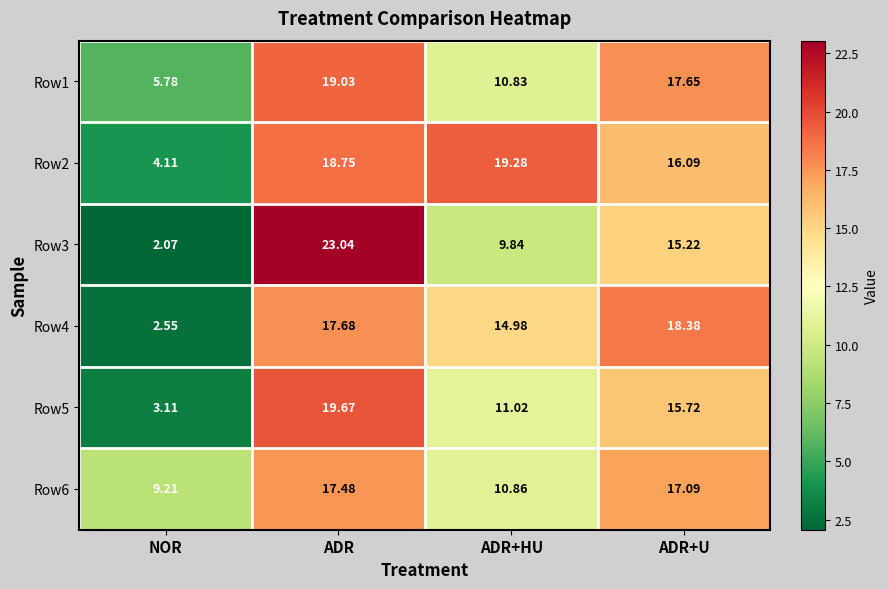

At which category is the sum across all series the highest?

ADR